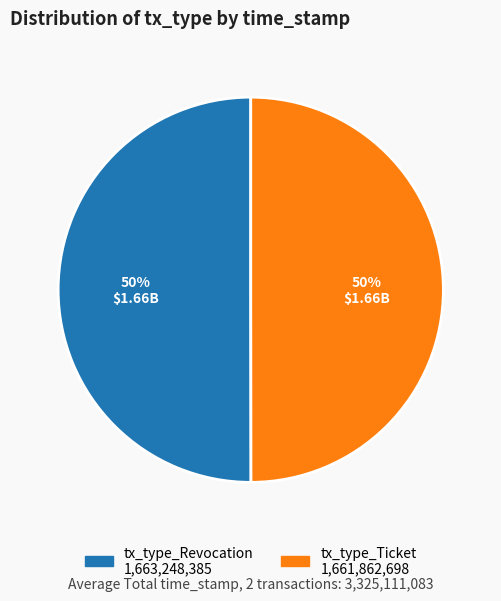

Is it true that tx_type_Revocation is 64% of the pie?

False